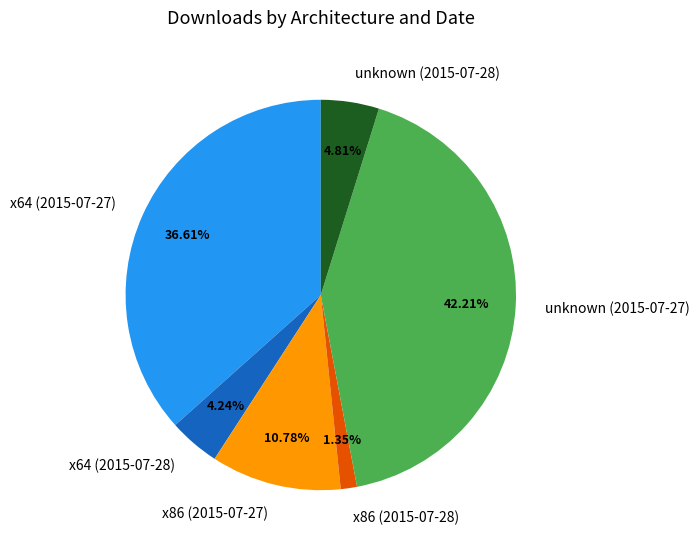

True or false: unknown (2015-07-28) accounts for 5% of the total.

True